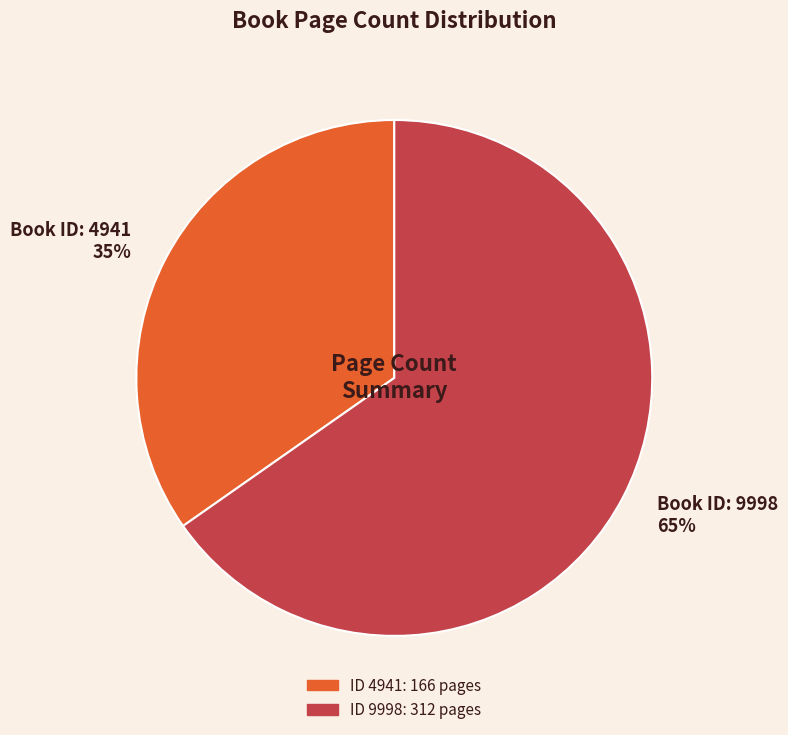

To the nearest percent, what is the combined percentage of Book ID: 4941 35% and Book ID: 9998 65%?

100%